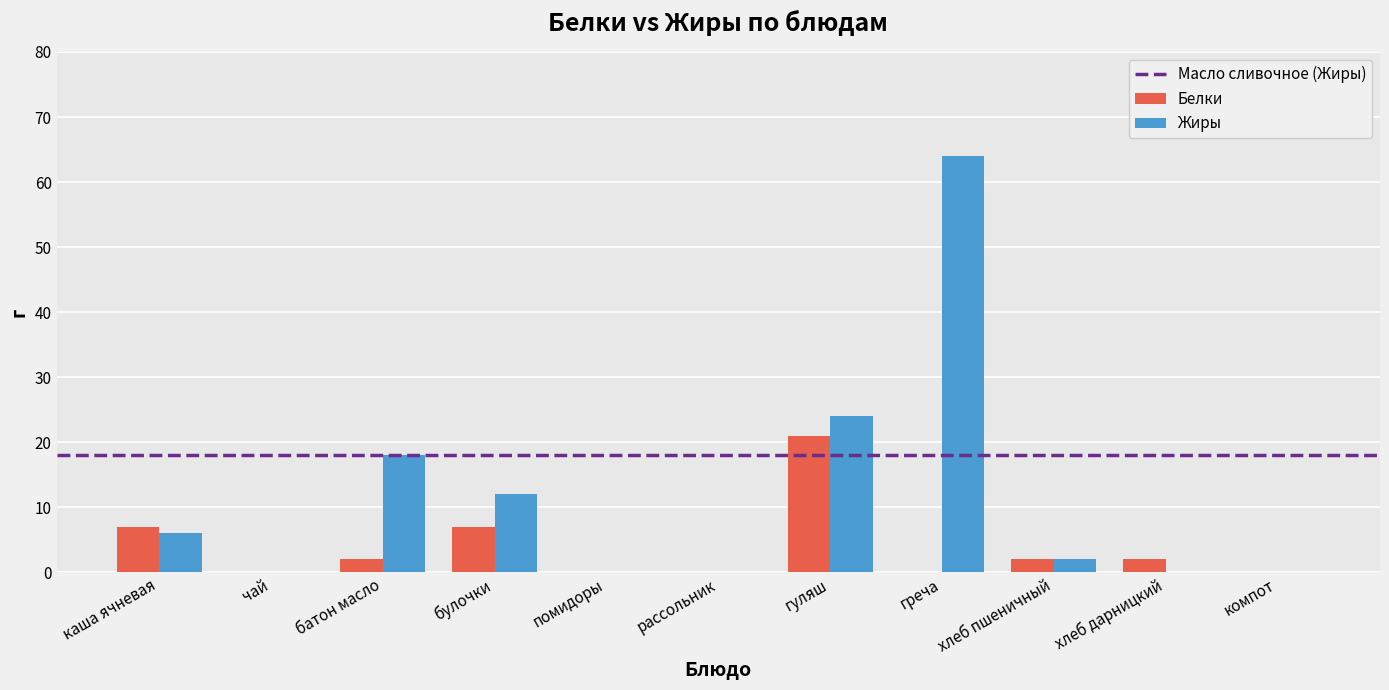

What is the sum of all Жиры values?

126